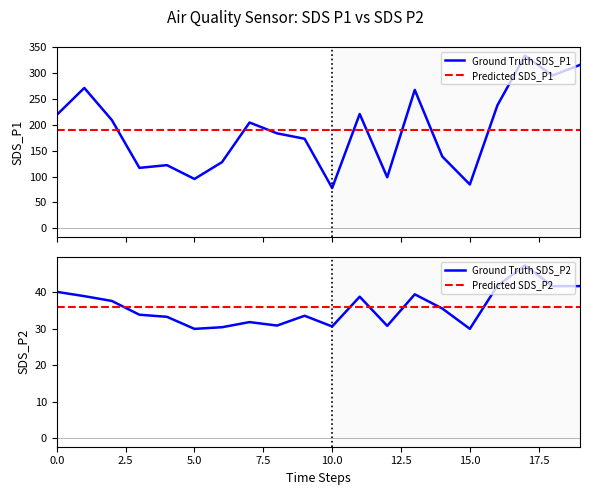

What is the highest value of the Predicted SDS_P1 series?

189.7